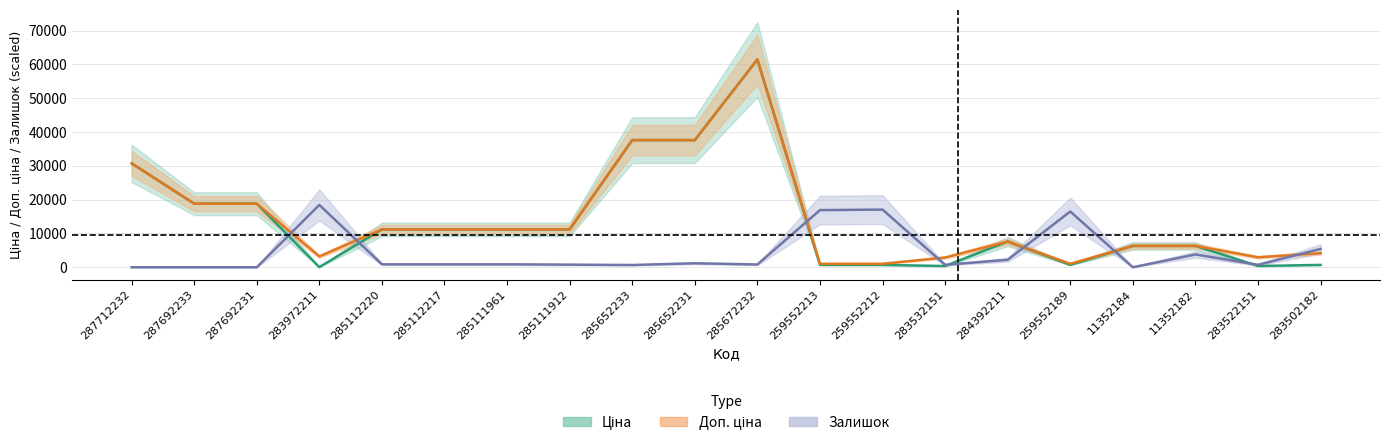

What is the spread (max minus min) of values at 259552212?

16354.3